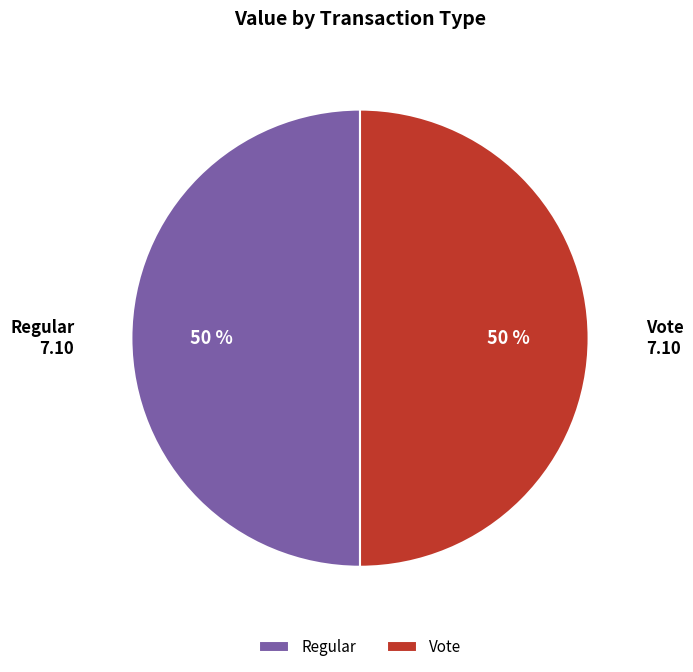

Count the number of slices in the pie.

2